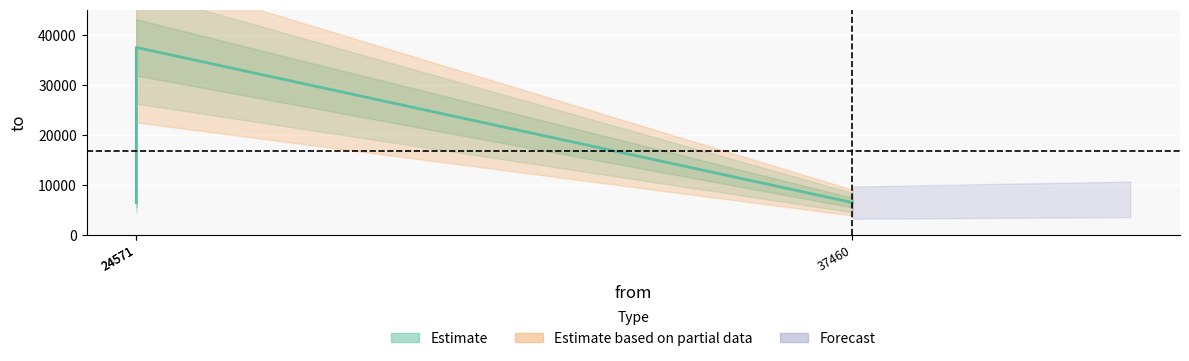

What is the maximum value shown in the chart?

37460